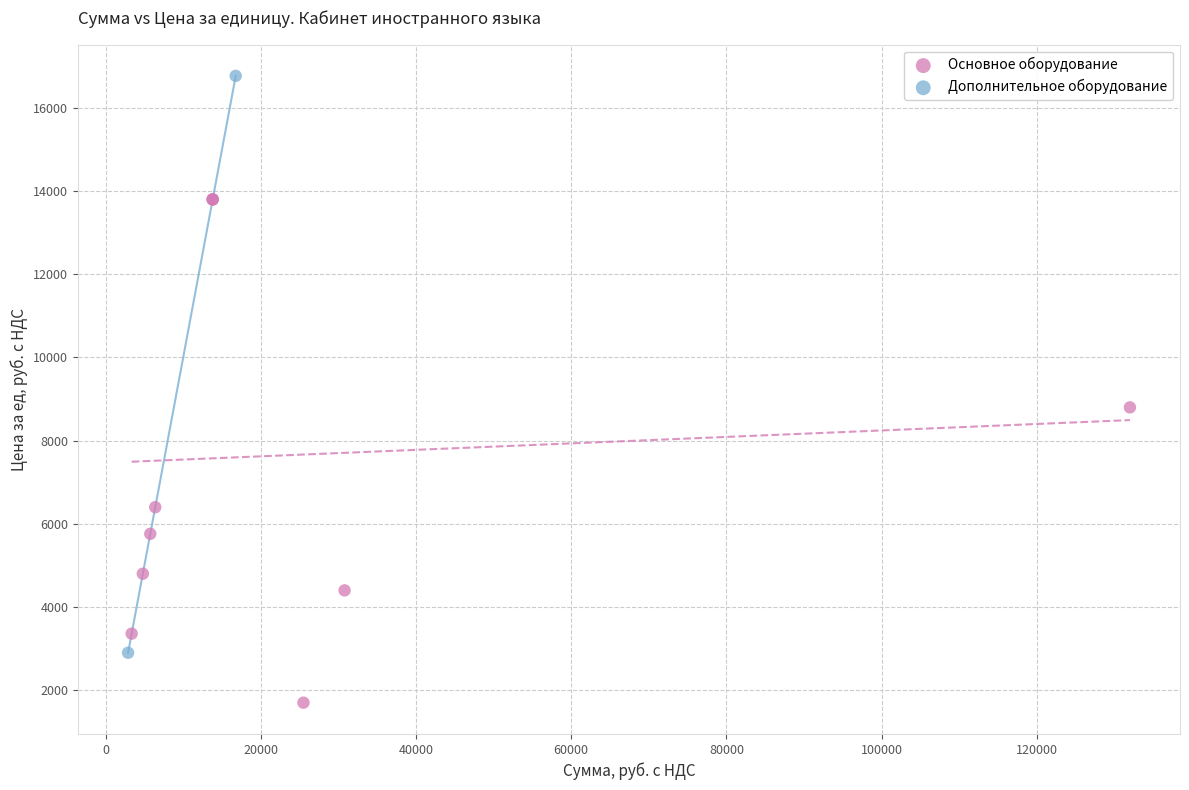

What are all the series names shown in the legend?

Основное оборудование, Дополнительное оборудование